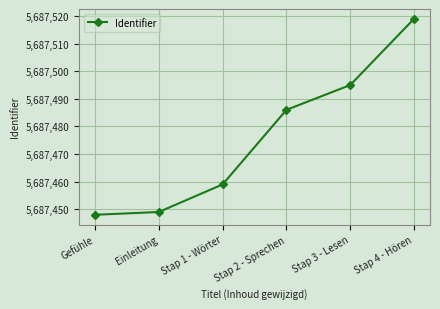

How many categories are shown in the chart?

6